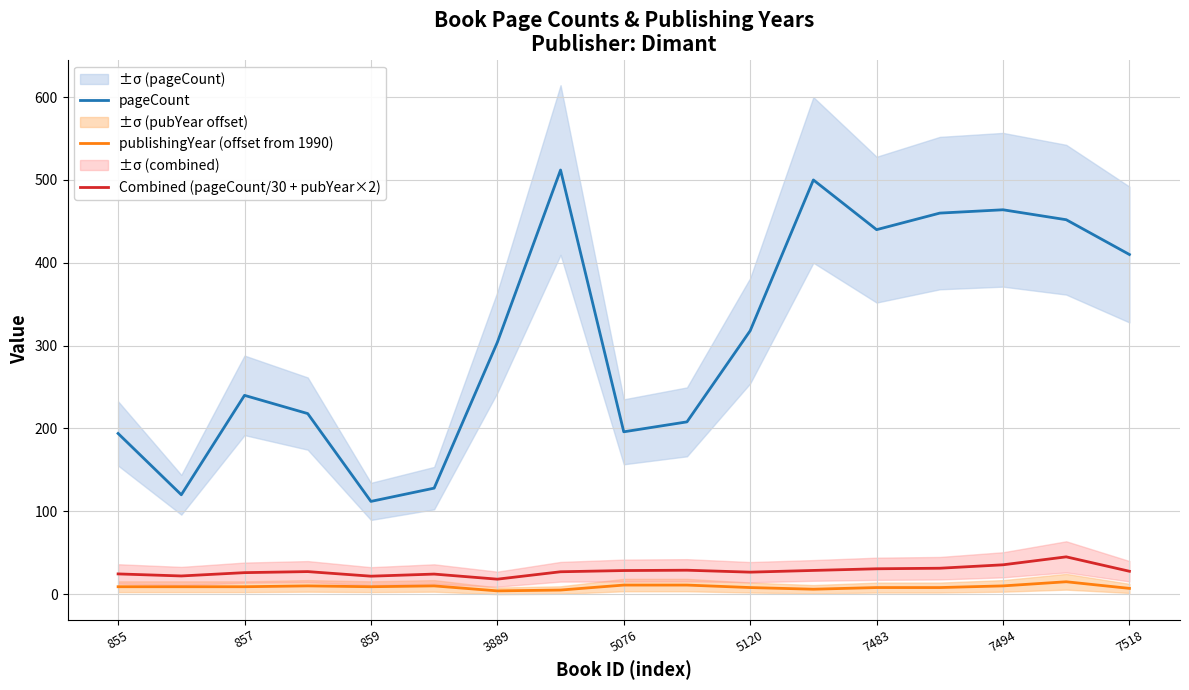

List the series in order of their peak value, lowest first.

publishingYear (offset from 1990), Combined (pageCount/30 + pubYear×2), pageCount